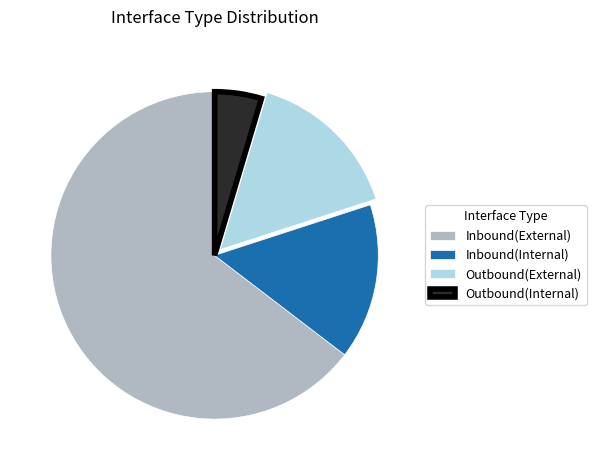

How many slices are in this pie chart?

4